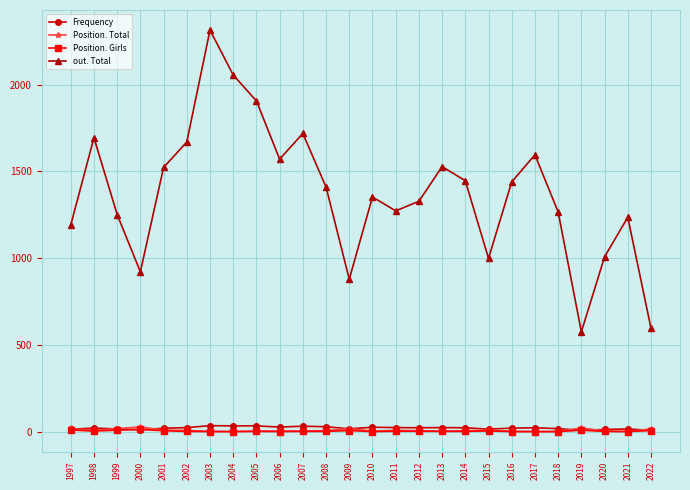

True or false: Position. Girls has more than 1 points higher than both neighbors.

True